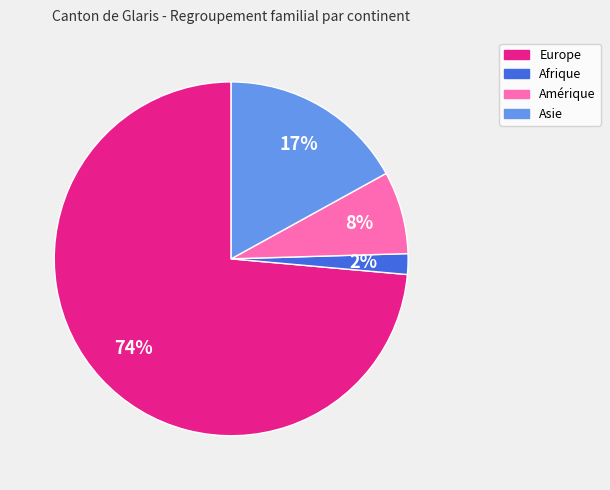

To the nearest percent, what is the average slice percentage?

25%